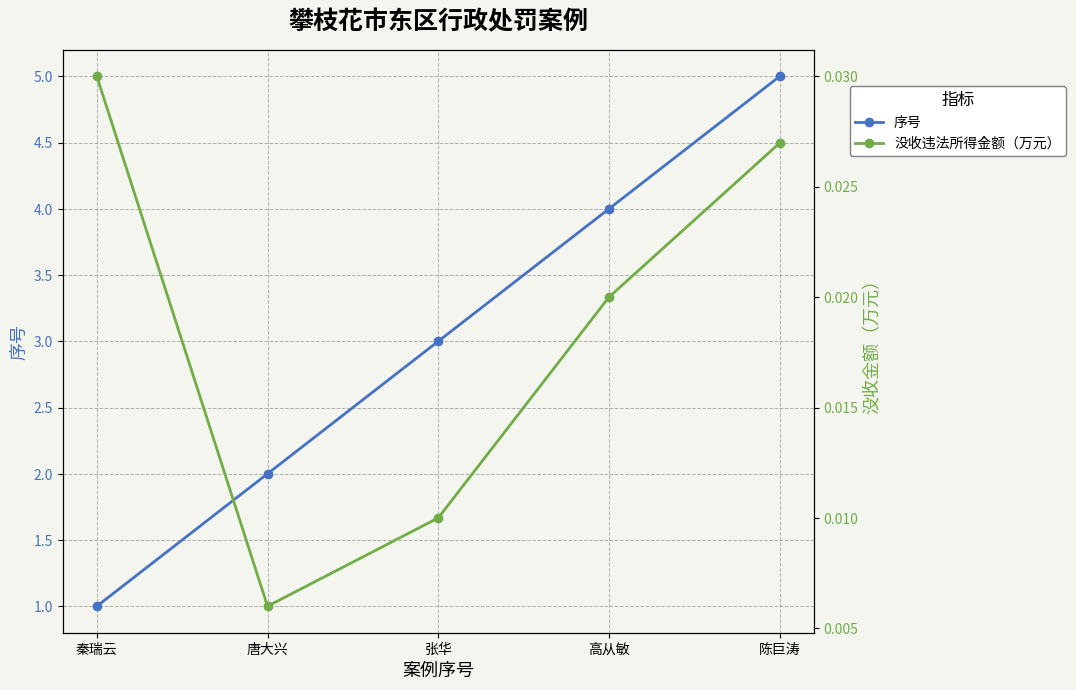

What is the spread (max minus min) of values at 张华?

3.0